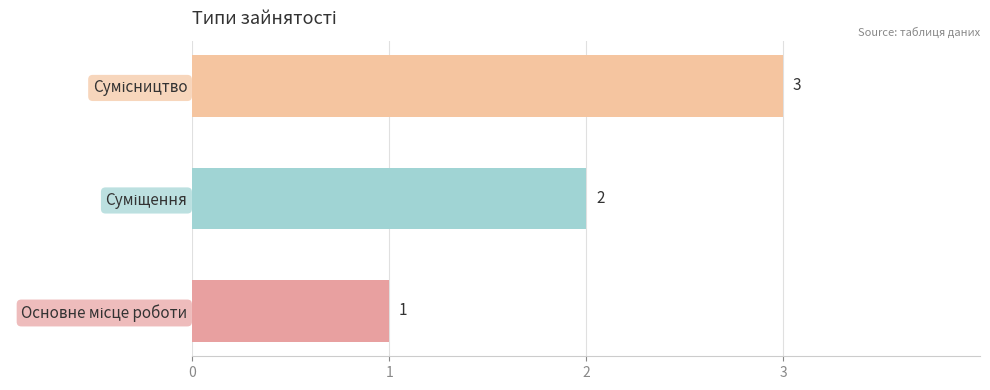

What is the greatest value displayed?

3